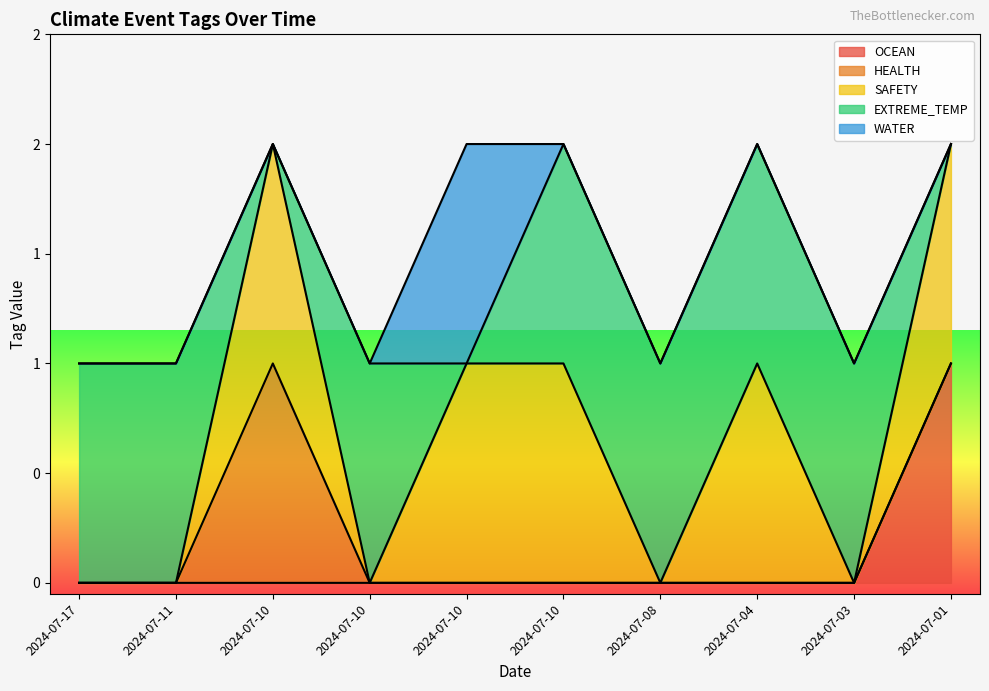

How many positive values does the EXTREME_TEMP series have?

7